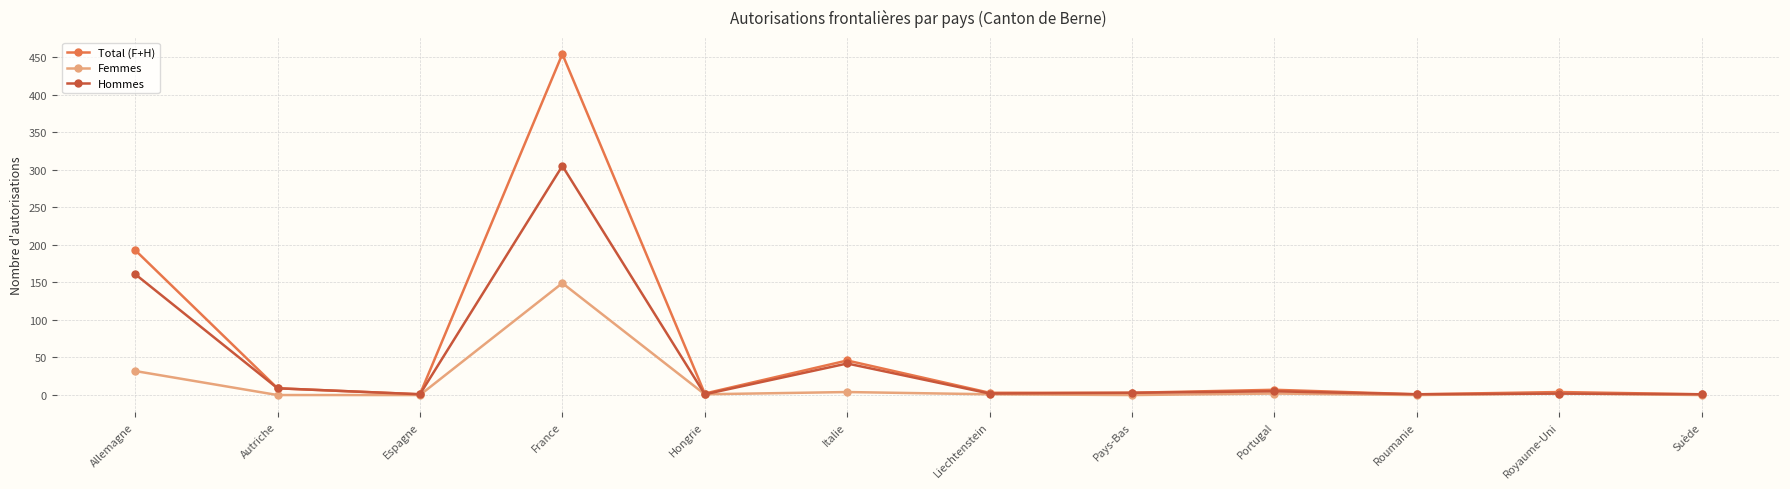

How many data points does each series have?

12